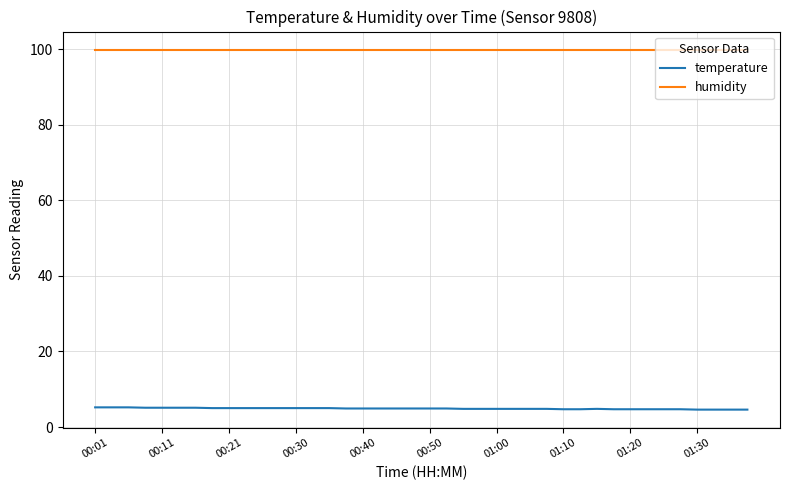

Which series has the widest spread of values?

temperature